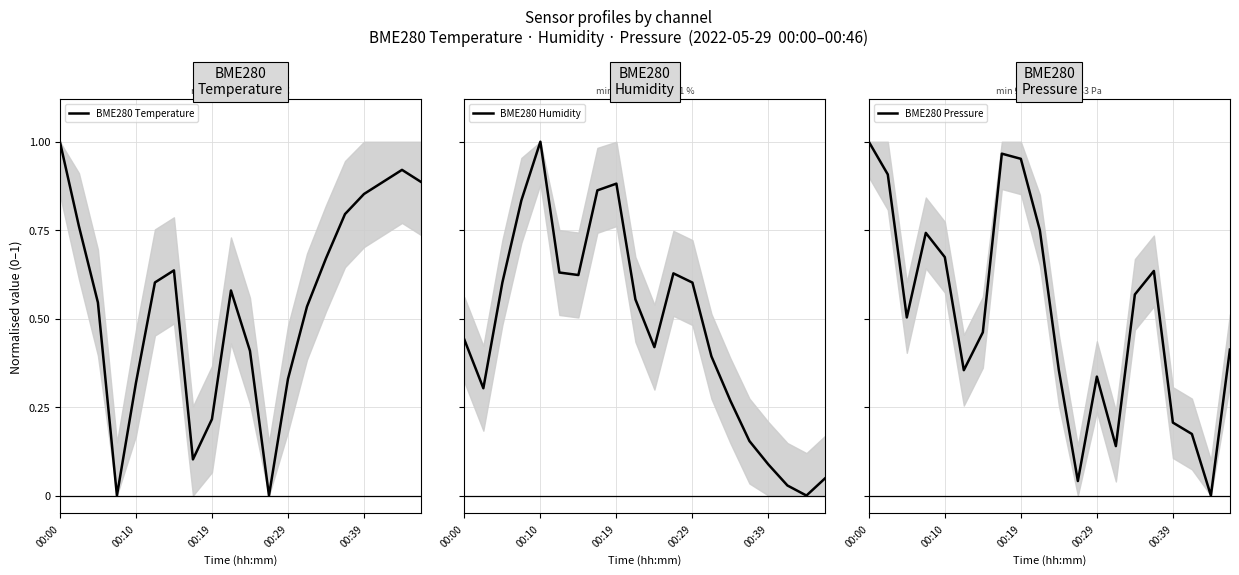

Rank the series by their maximum value, from highest to lowest.

BME280 Temperature, BME280 Humidity, BME280 Pressure